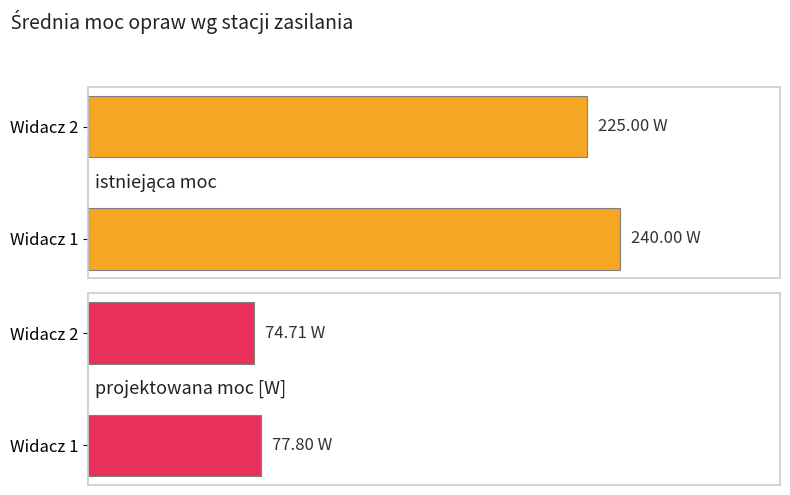

Which series changed the most between Widacz 1 and Widacz 2?

istniejąca moc